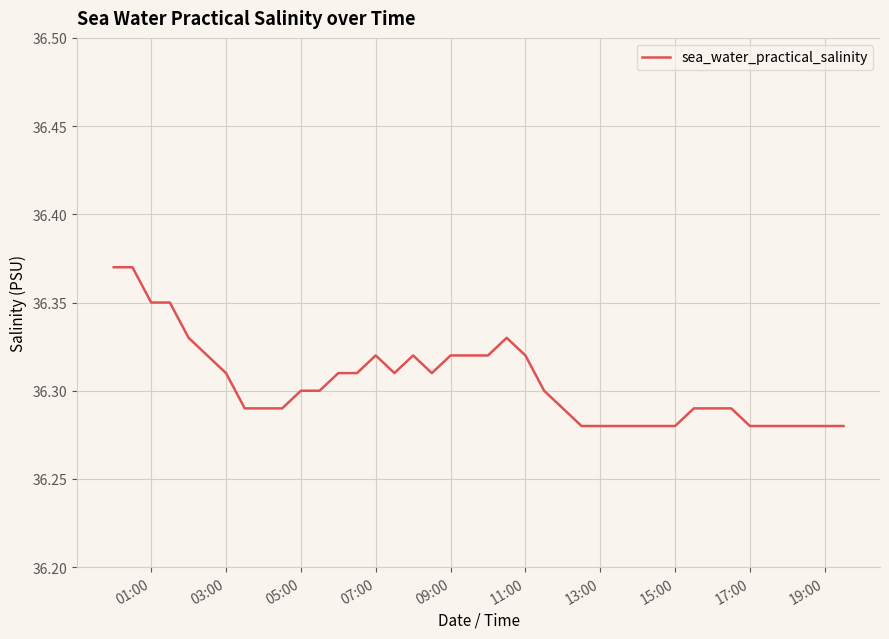

What is the ratio of the value at 09:00 to the value at 17:00?

1.0